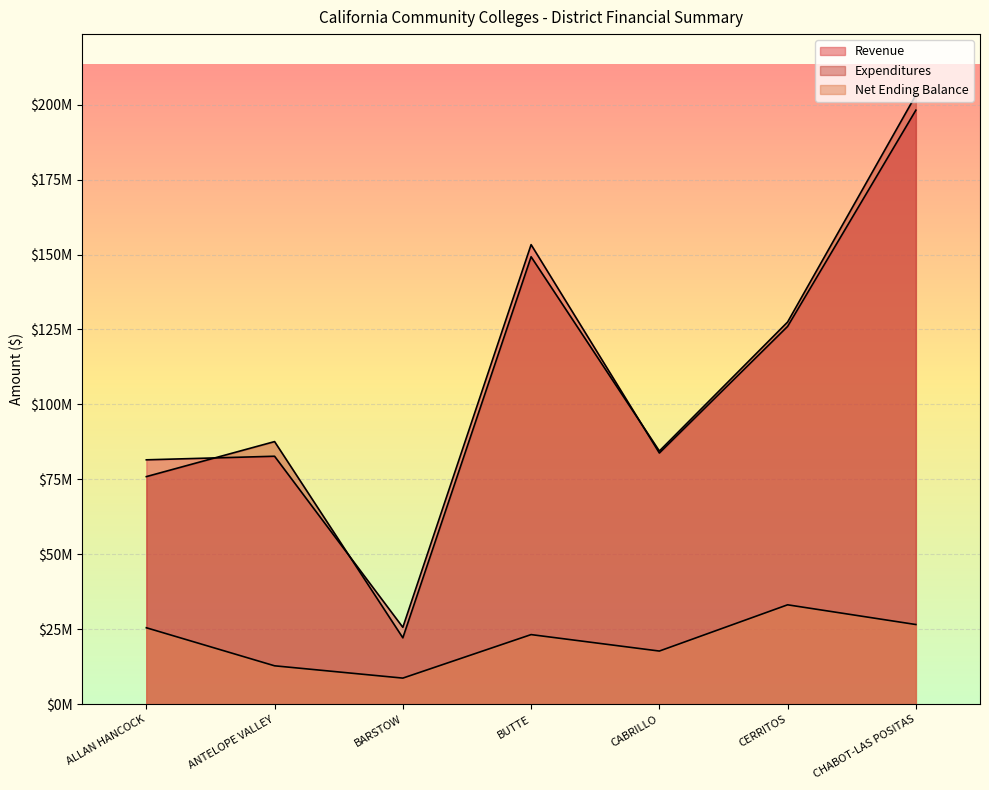

What are all the series names shown in the legend?

Revenue, Expenditures, Net Ending Balance